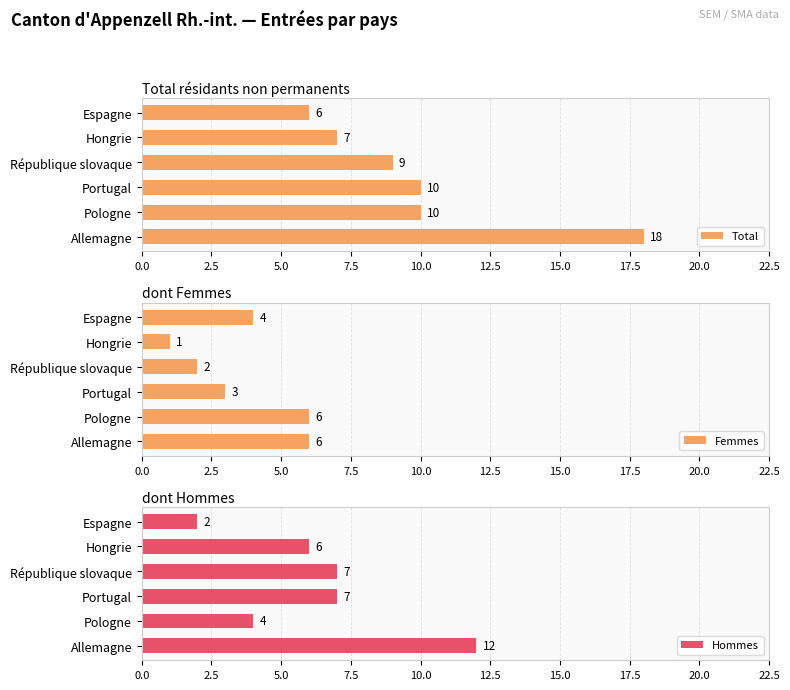

What is the maximum value shown in the chart?

18